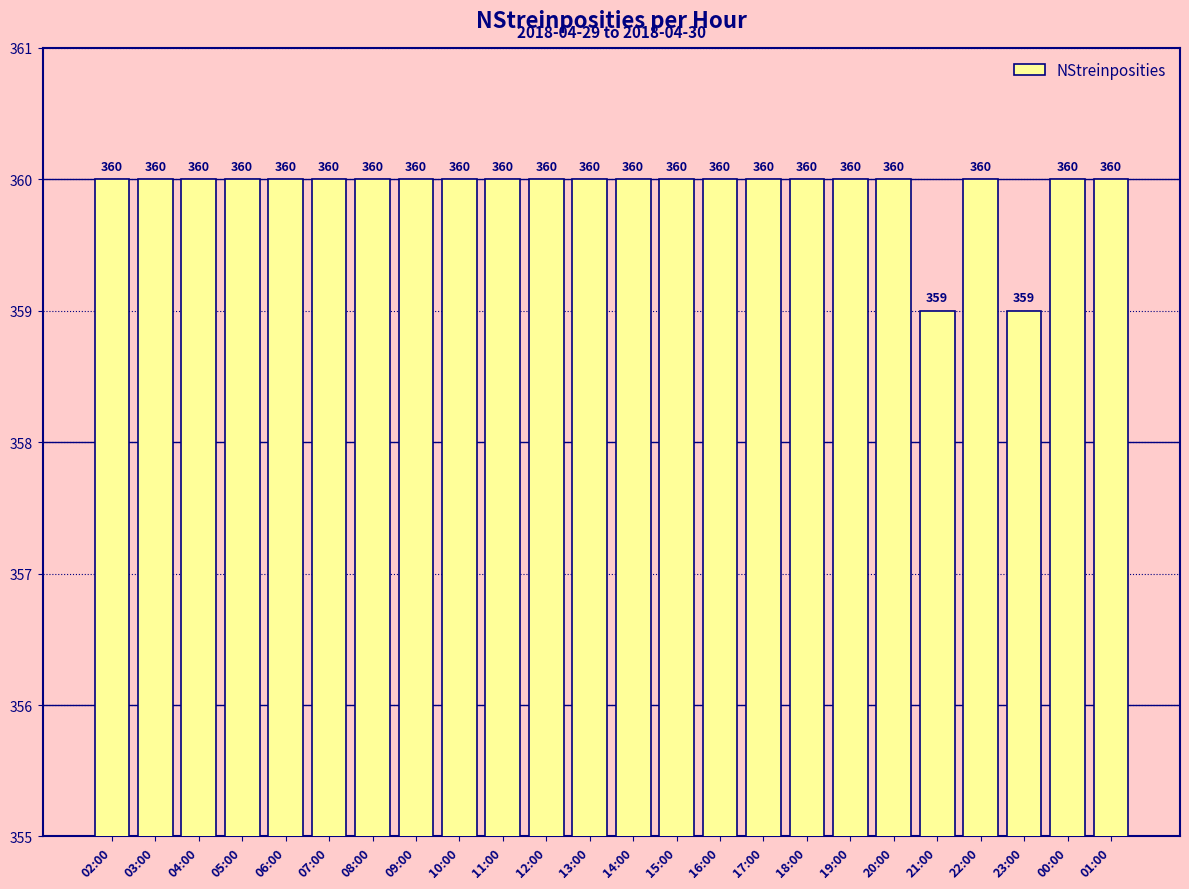

Reading left to right, list all the values displayed in this chart.

360	360	360	360	360	360	360	360	360	360	360	360	360	360	360	360	360	360	360	359	360	359	360	360